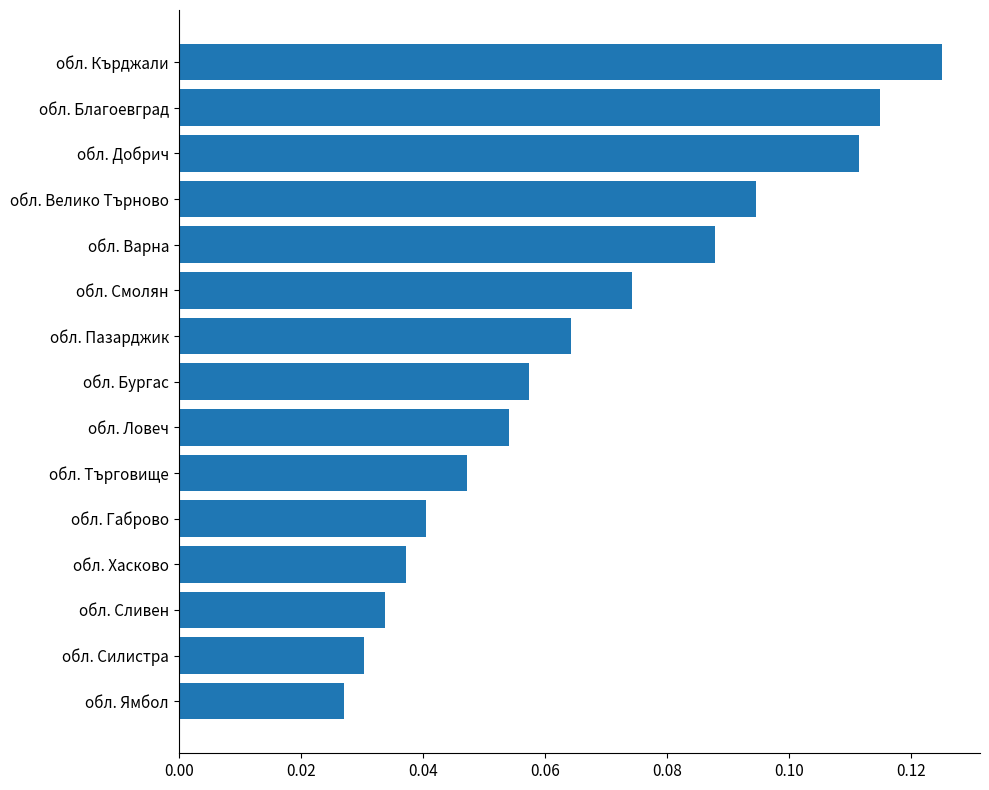

Which category has the highest value across all series?

обл. Кърджали